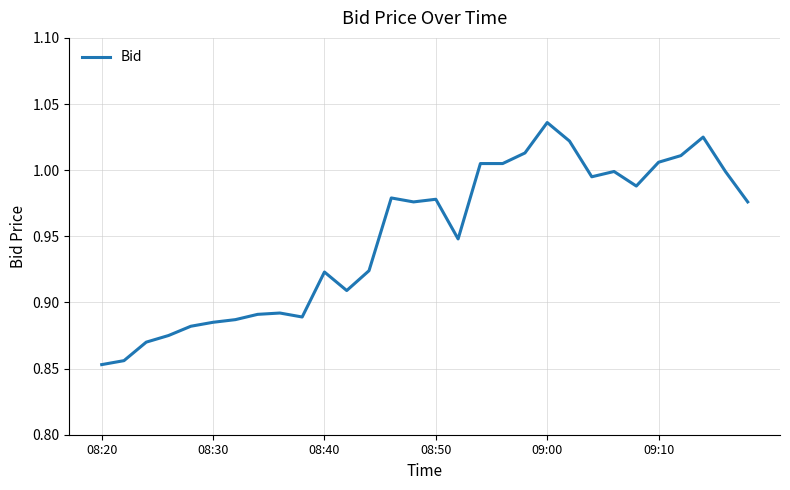

Is it true that the value at 08:20 is 1.4?

False